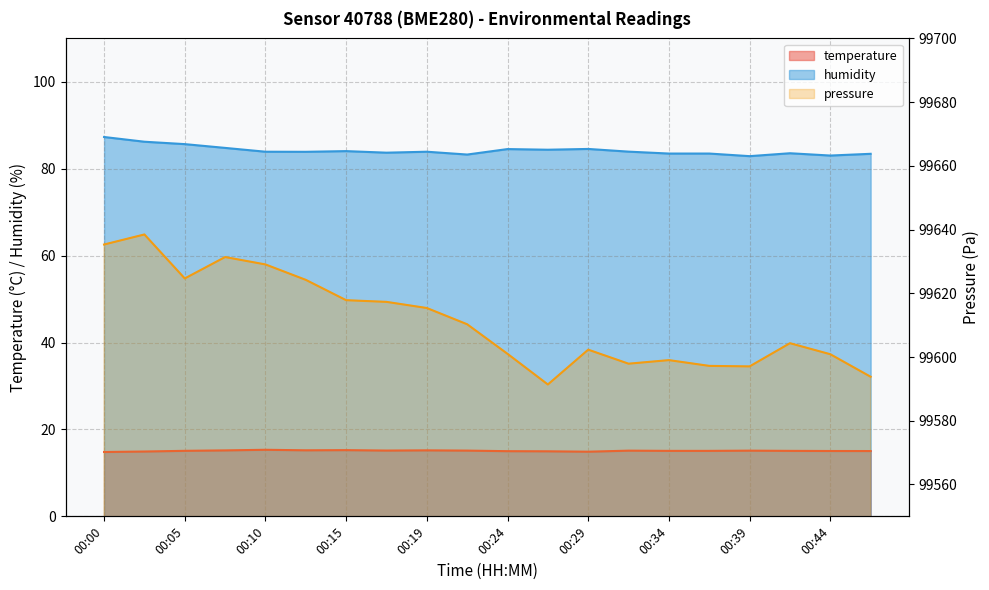

What are all the series names shown in the legend?

temperature, humidity, pressure